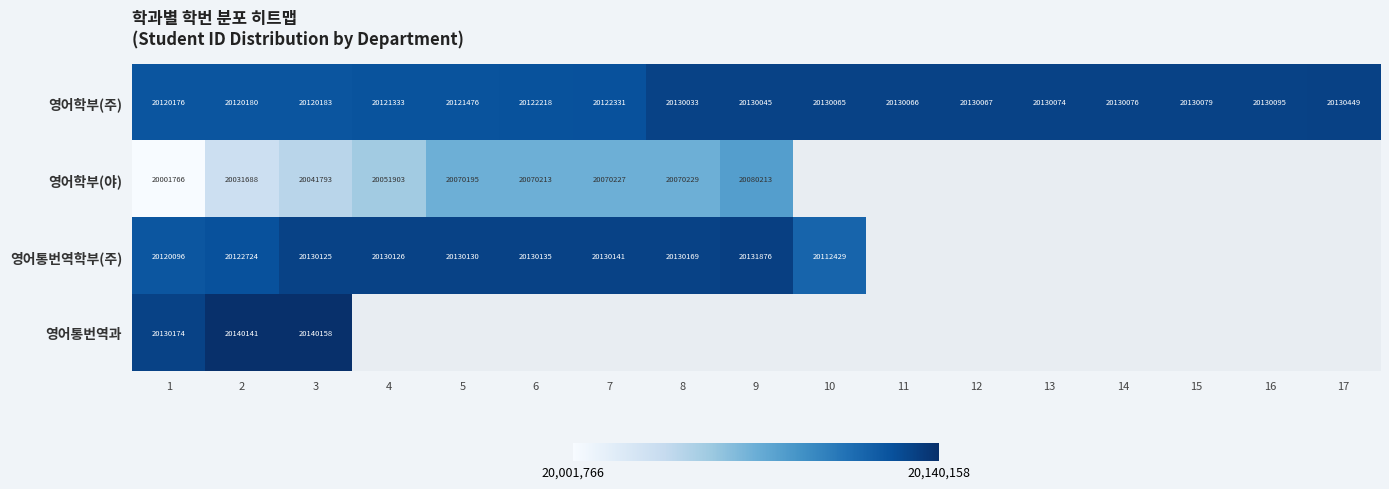

What is the highest value of the 영어학부(주) series?

20130449